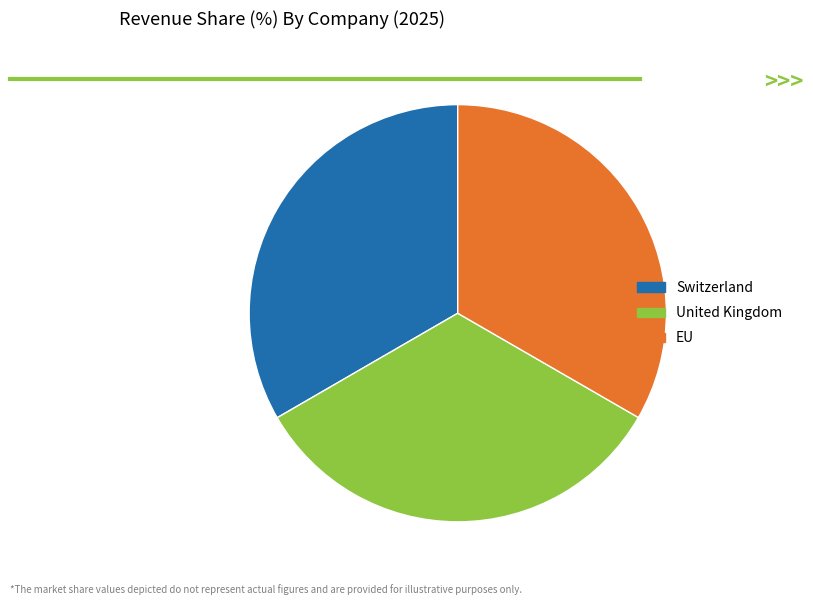

Do EU and United Kingdom together represent more than half of the pie?

Yes